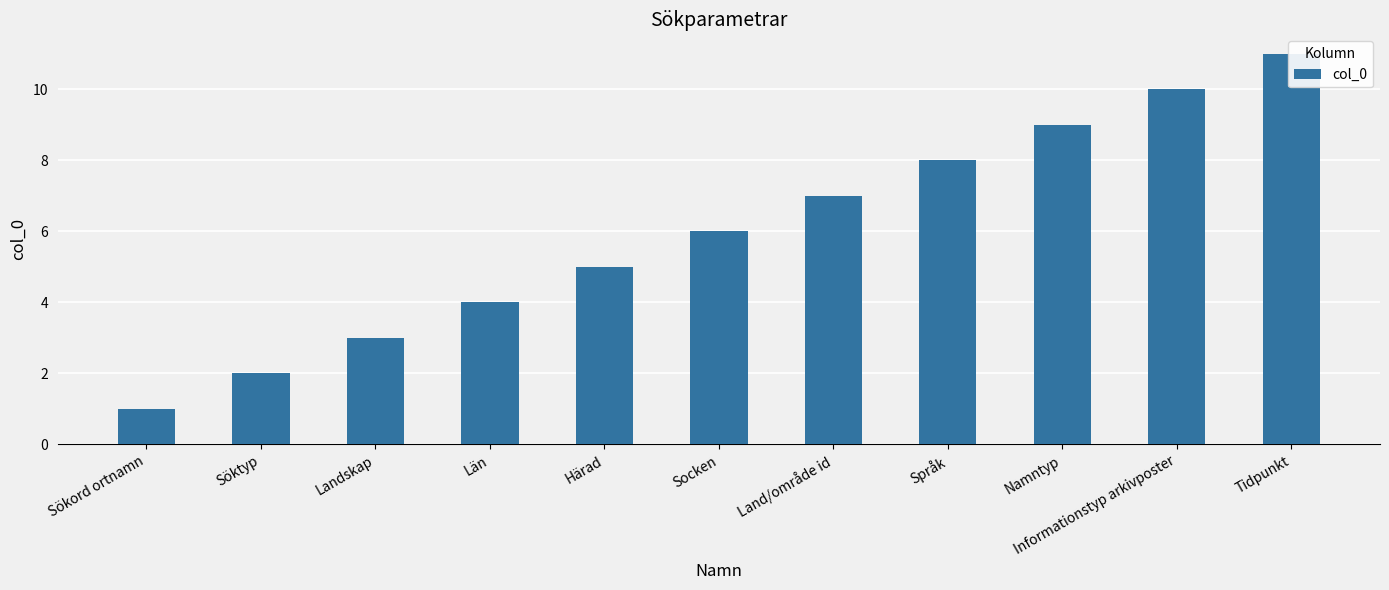

What is the minimum value shown in the chart?

1